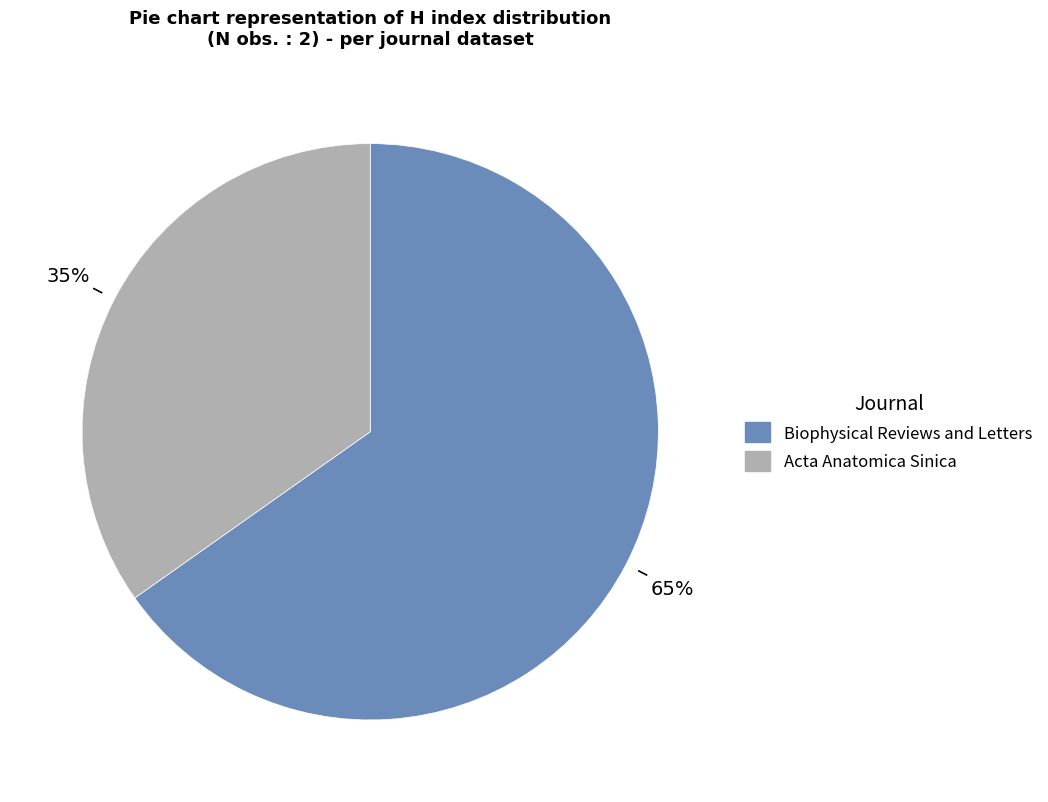

Which slice is the largest?

Biophysical Reviews and Letters